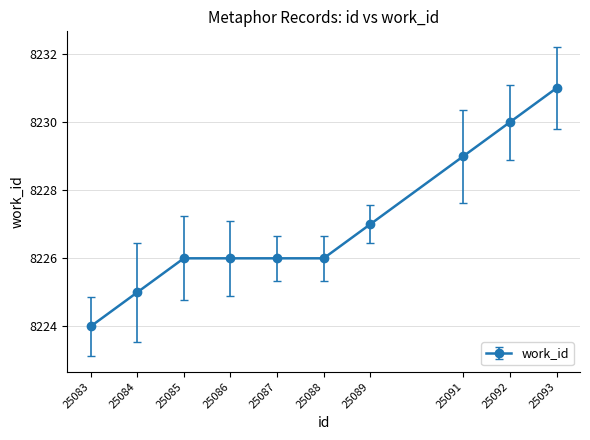

What is the greatest value displayed?

8231